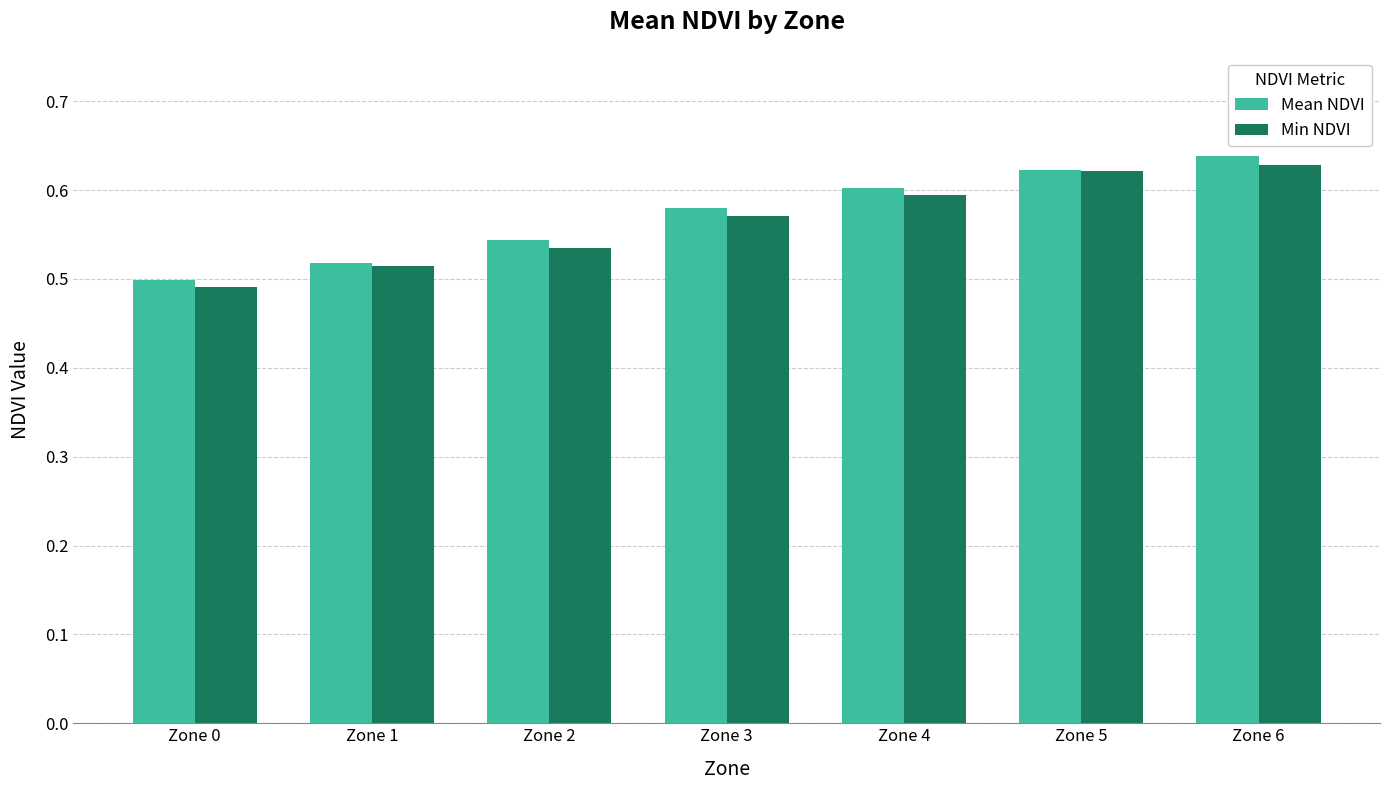

The Min NDVI series shows 0.5 at Zone 2. True or false?

True